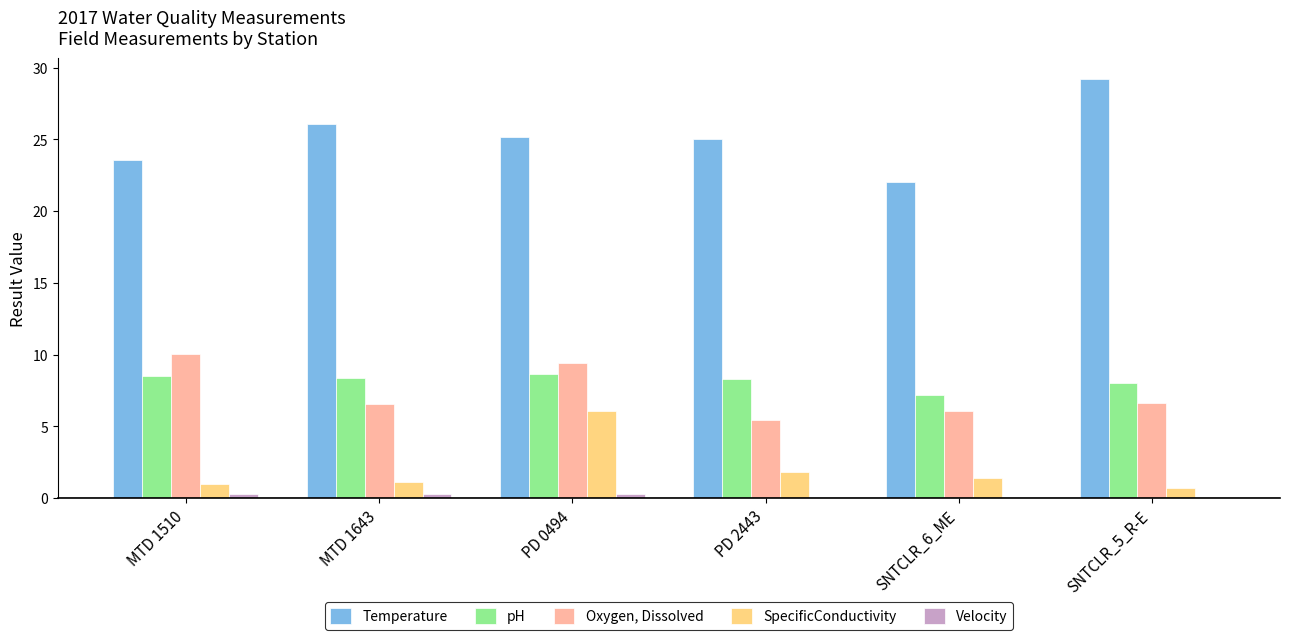

The value of SpecificConductivity at MTD 1510 is 1.0. True or false?

True